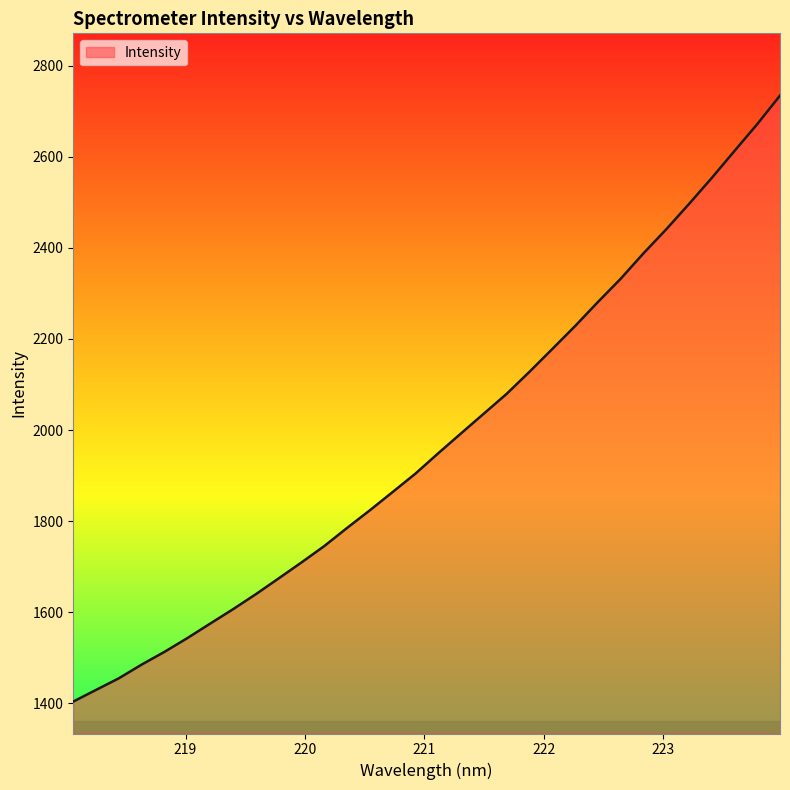

What is the greatest value displayed?

2734.7